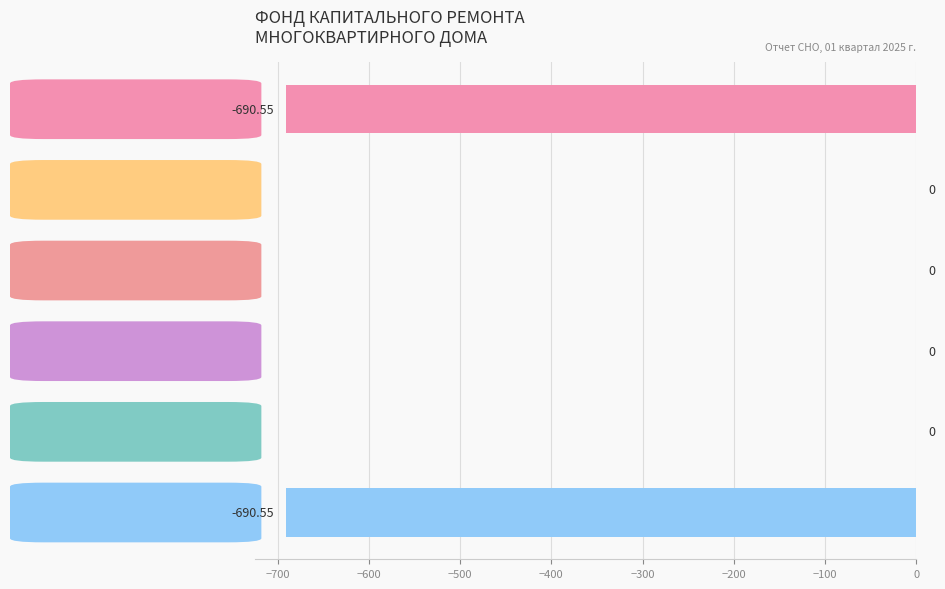

Between Остаток на конец периода and Пеней, which is larger?

Пеней